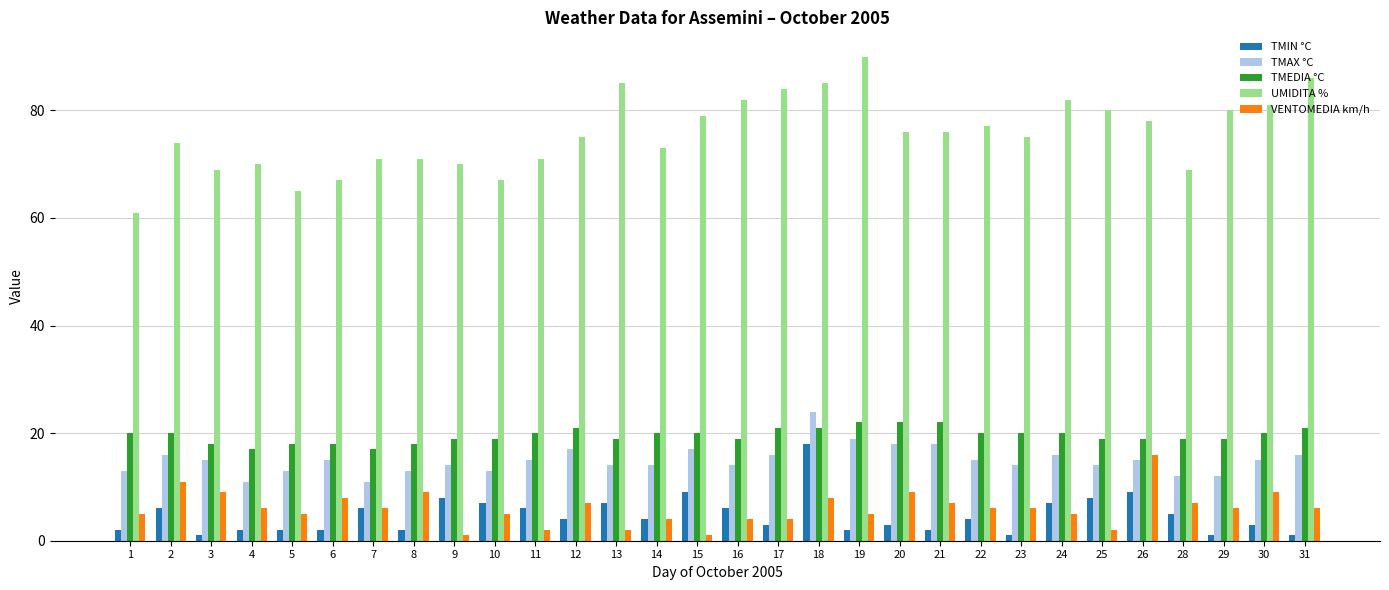

Reading left to right, list all the values displayed in this chart.

TMIN °C: 2	6	1	2	2	2	6	2	8	7	6	4	7	4	9	6	3	18	2	3	2	4	1	7	8	9	5	1	3	1
TMAX °C: 13	16	15	11	13	15	11	13	14	13	15	17	14	14	17	14	16	24	19	18	18	15	14	16	14	15	12	12	15	16
TMEDIA °C: 20	20	18	17	18	18	17	18	19	19	20	21	19	20	20	19	21	21	22	22	22	20	20	20	19	19	19	19	20	21
UMIDITA %: 61	74	69	70	65	67	71	71	70	67	71	75	85	73	79	82	84	85	90	76	76	77	75	82	80	78	69	80	81	86
VENTOMEDIA km/h: 5	11	9	6	5	8	6	9	1	5	2	7	2	4	1	4	4	8	5	9	7	6	6	5	2	16	7	6	9	6